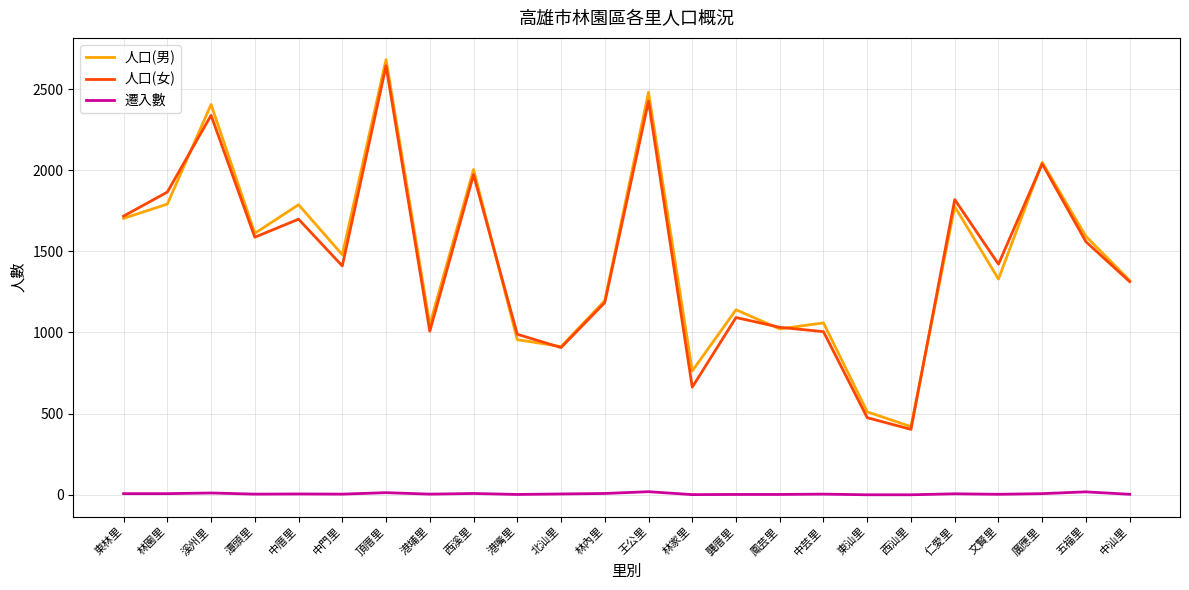

True or false: 人口(女) and 遷入數 intersect in this chart.

False